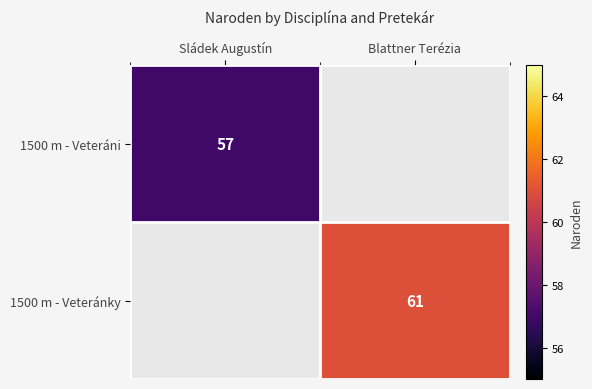

Is it true that 1500 m - Veteráni equals 57 at Sládek Augustín?

True